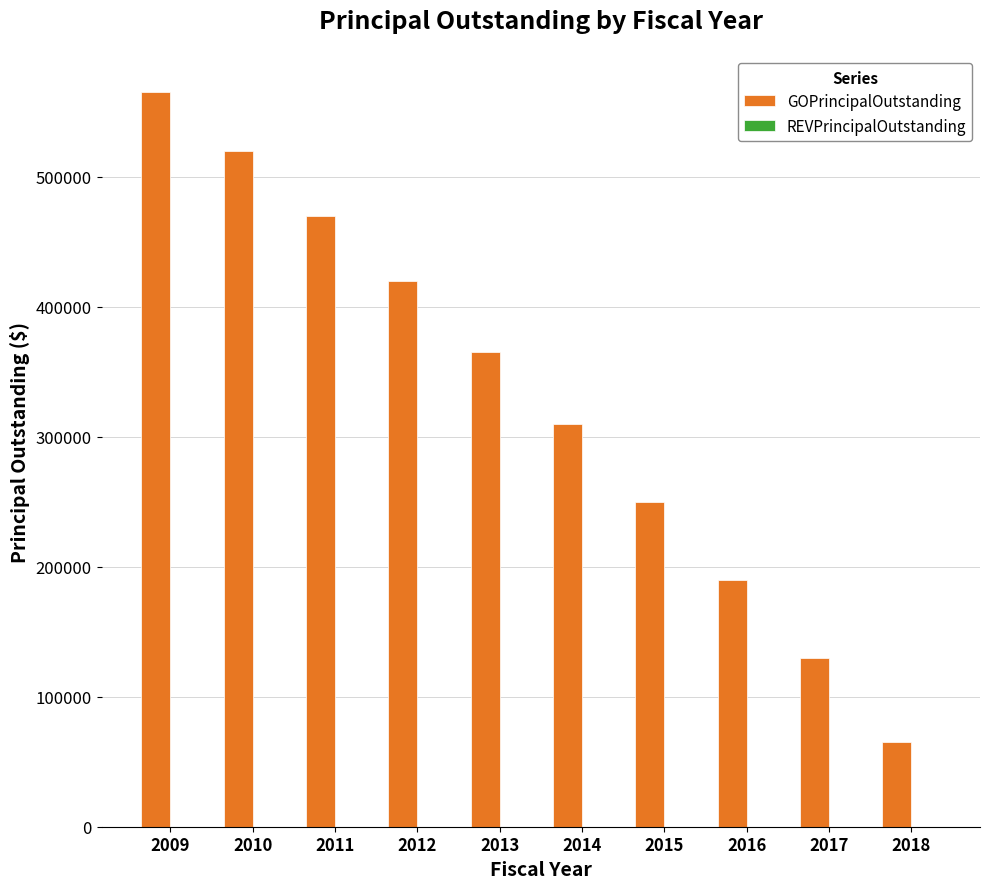

What is the ratio of the value at 2014 to the value at 2015?

1.2